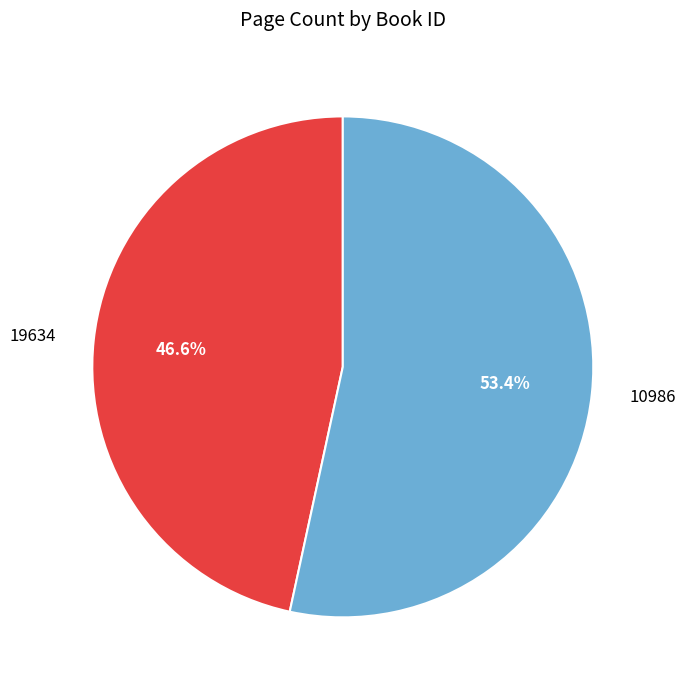

What percentage is the 10986 slice, to the nearest percent?

53%